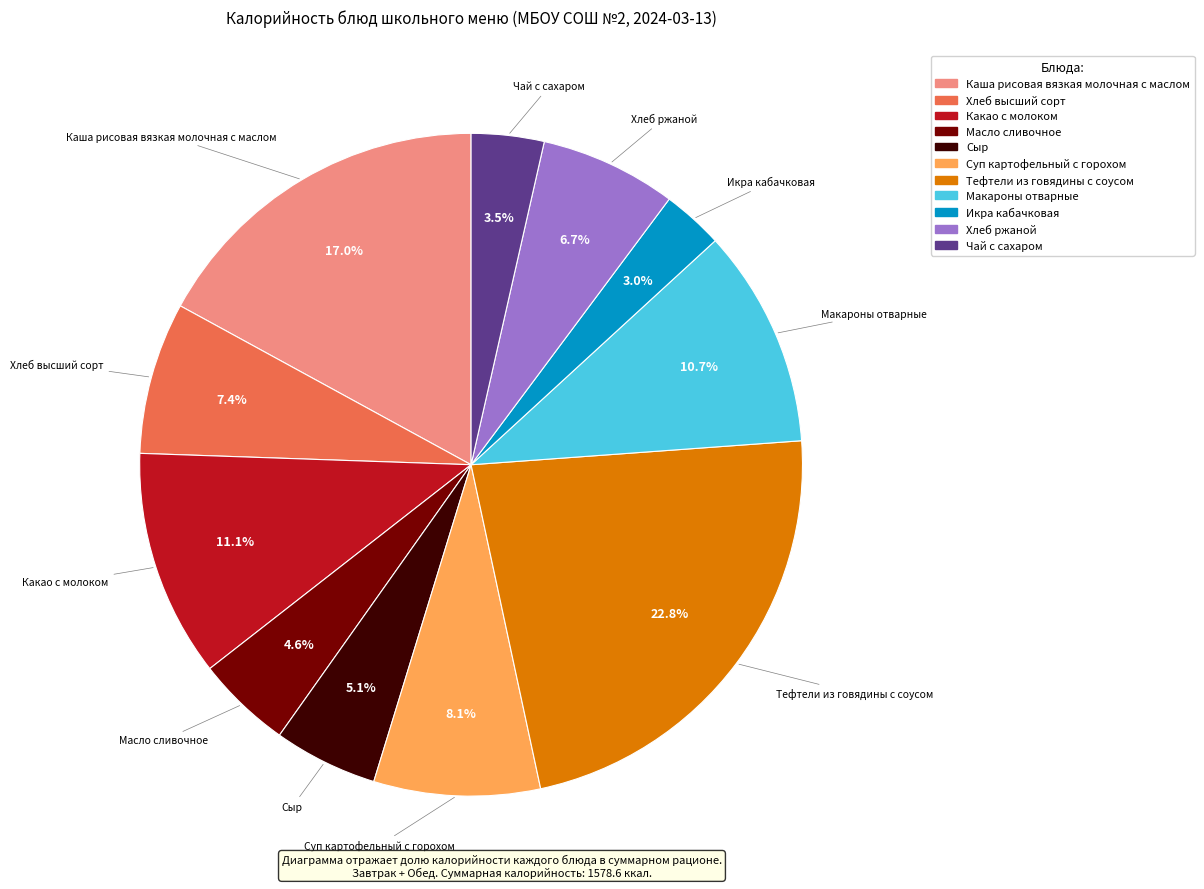

Approximately how many times larger is the value at Суп картофельный с горохом compared to Какао с молоком?

0.7